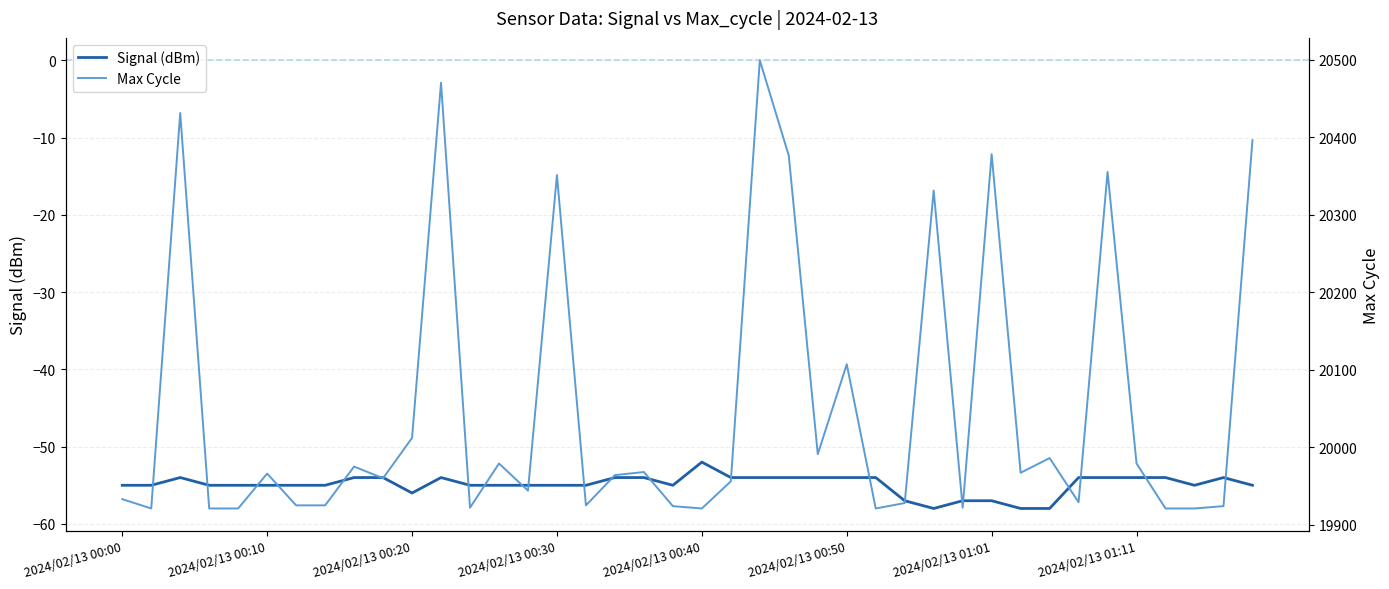

What is the minimum value for Signal (dBm)?

-58